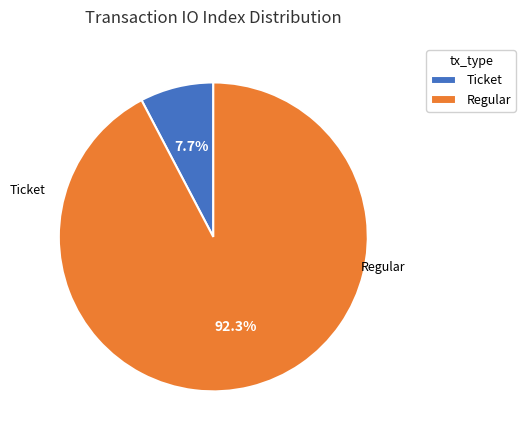

How many slices are in this pie chart?

2